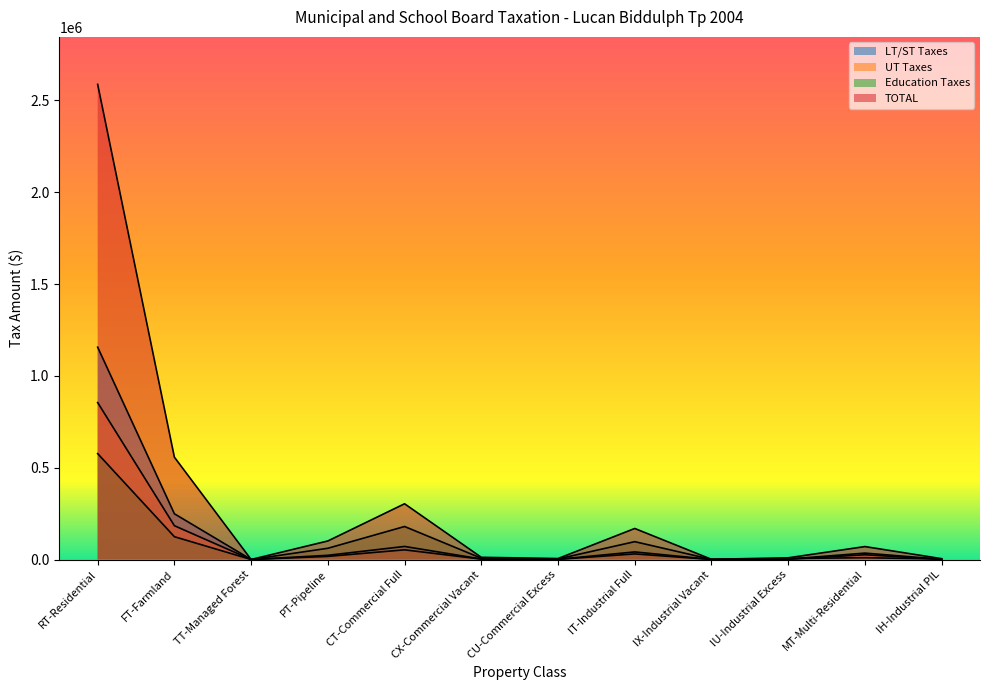

In UT Taxes, how many points are higher than both neighbors (excluding endpoints)?

3